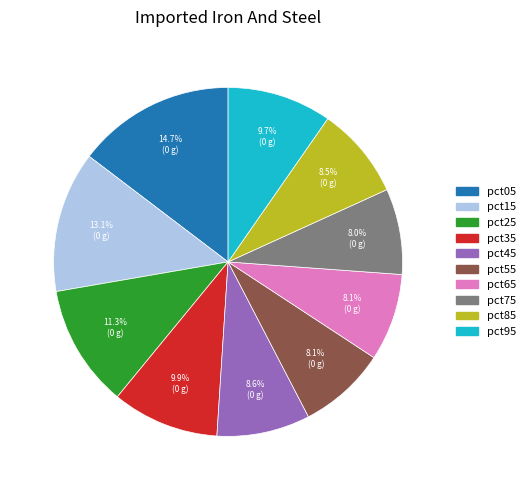

Is it true that pct55 is 8% of the pie?

True